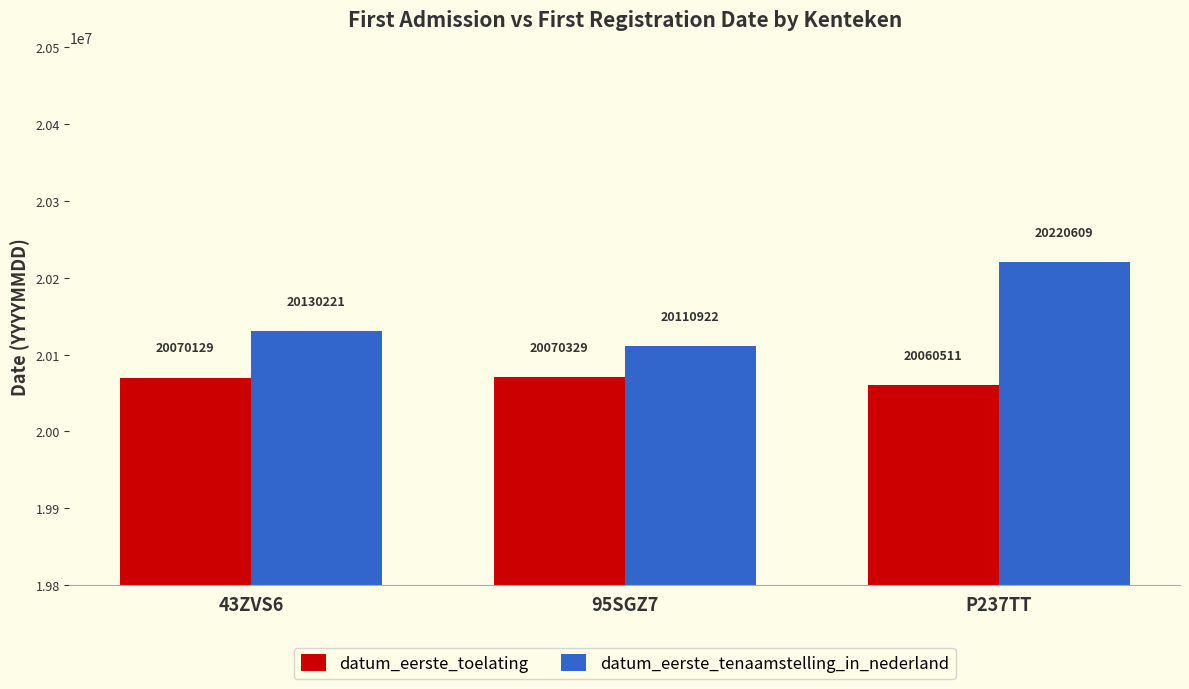

Which series changed the most between 95SGZ7 and P237TT?

datum_eerste_tenaamstelling_in_nederland